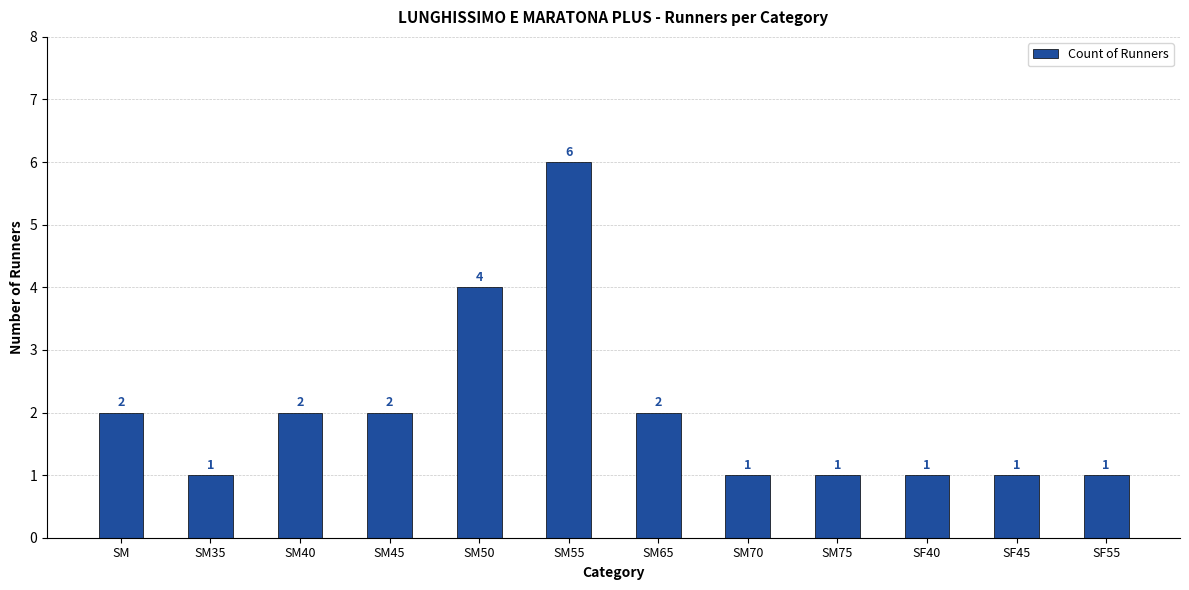

How many categories are shown in the chart?

12